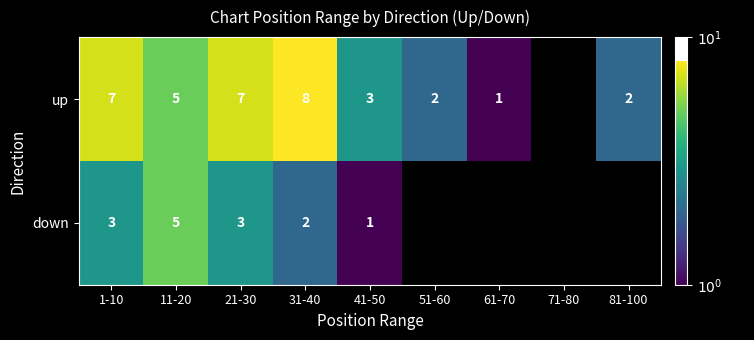

Rank the series at 41-50 from highest to lowest value.

up, down